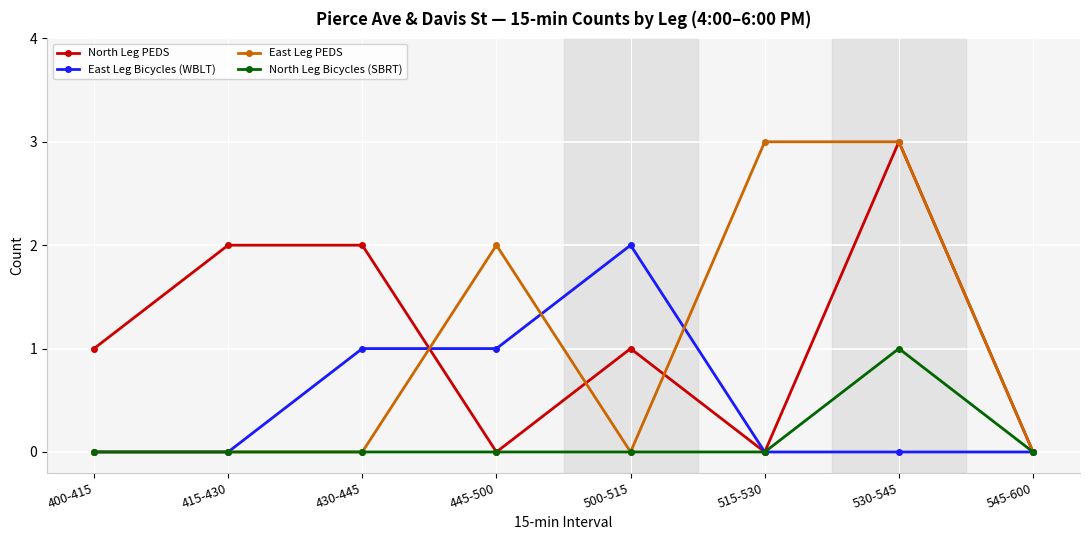

Which series has the largest total across all categories?

North Leg PEDS